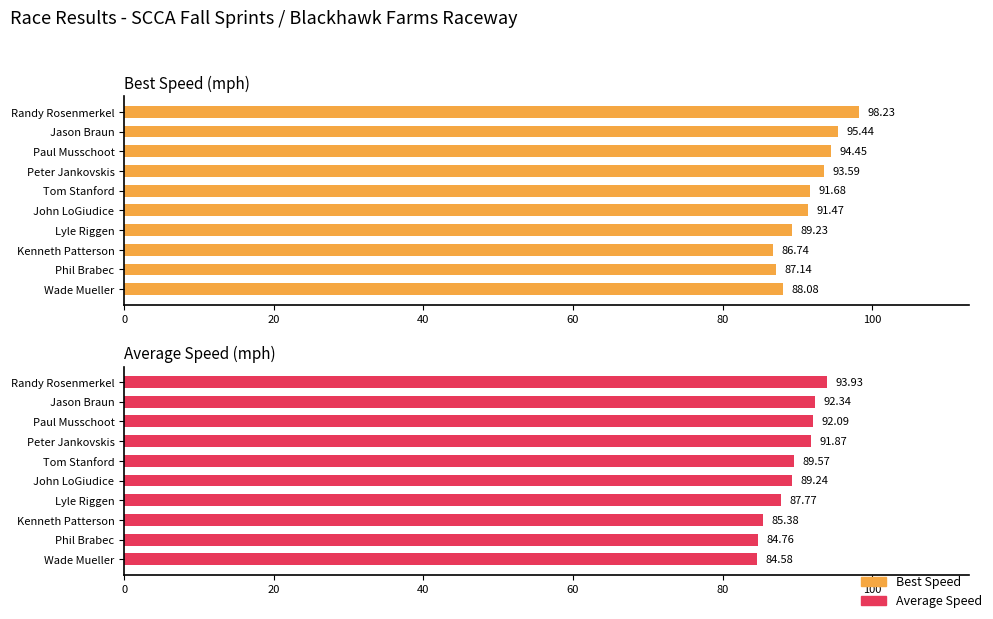

At how many categories does at least one series exceed 95?

2